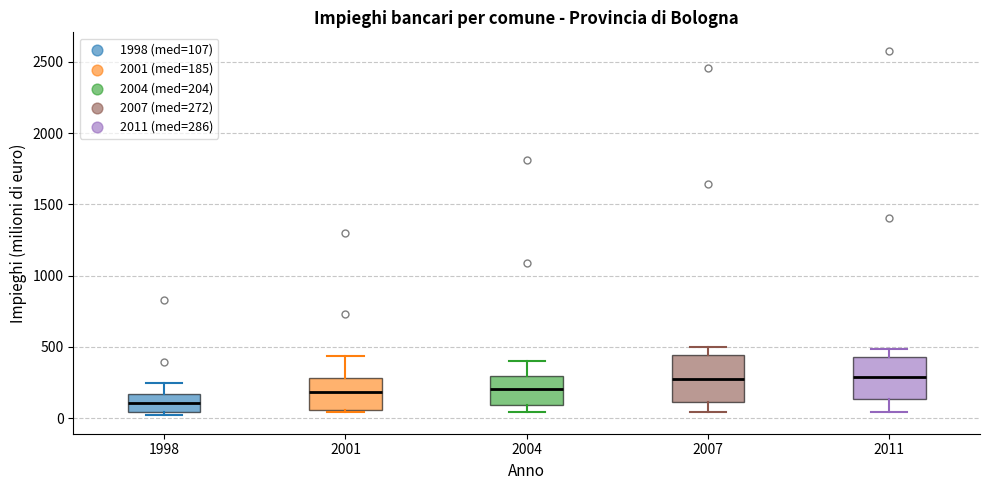

Reading left to right, transcribe this box plot: for each box, give where its median line is, the range the box spans, and where its two whiskers end, as read against the y-axis. The values are not printed on the chart, so give them approximately, as read against the axis.

1998: median 100, box 50 to 150, whiskers 0 to 250
2001: median 200, box 50 to 300, whiskers 50 (just below the box's lower edge) to 450
2004: median 200, box 100 to 300, whiskers 50 to 400
2007: median 250, box 100 to 450, whiskers 50 to 500
2011: median 300, box 150 to 450, whiskers 50 to 500